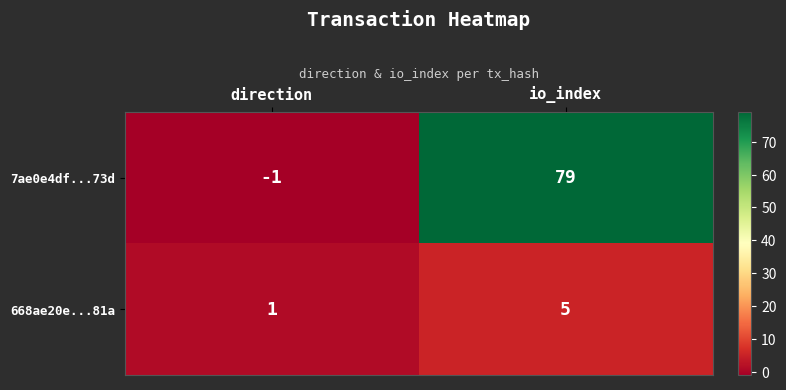

Which series has the largest total across all categories?

7ae0e4df...73d